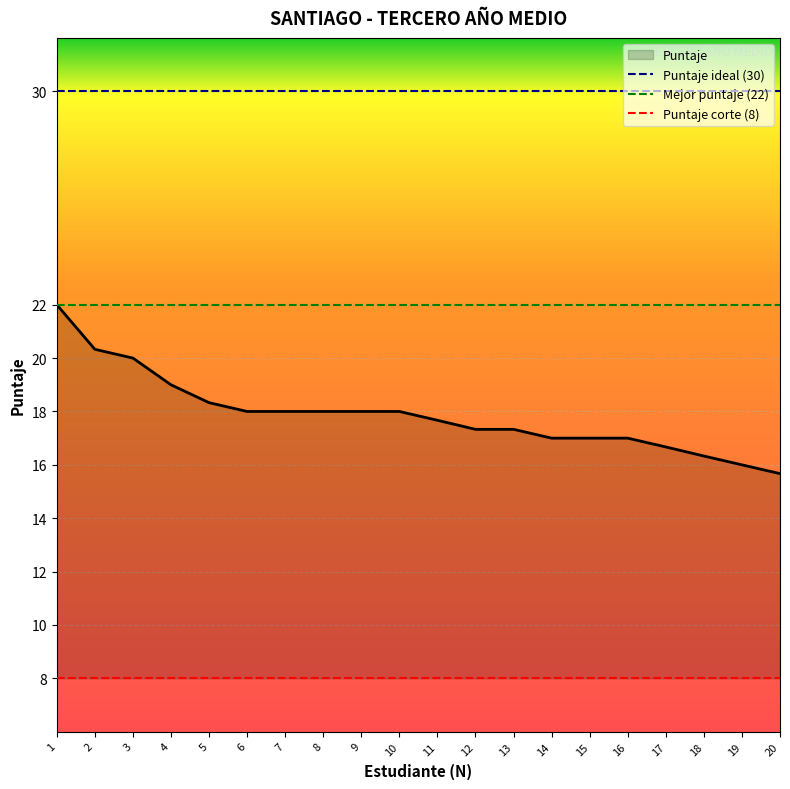

The value of Puntaje corte (8) at 2 is 13. True or false?

False